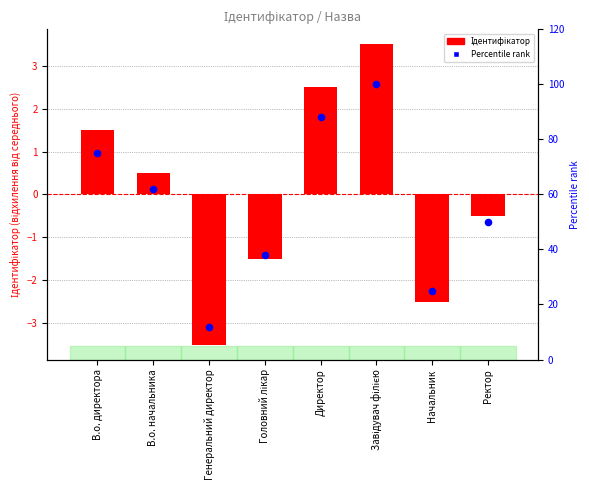

Which series contains the lowest Y value?

Ідентифікатор